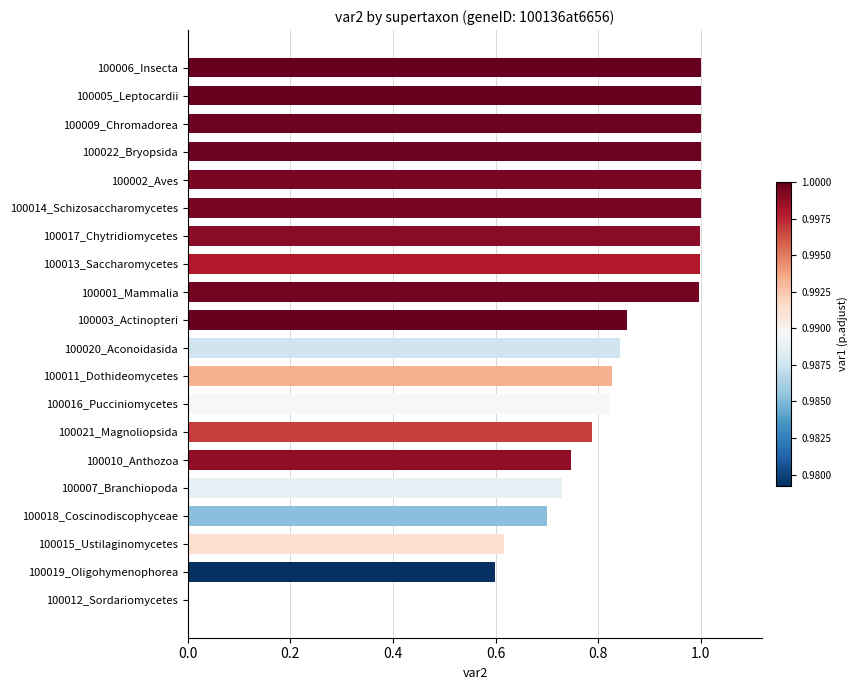

Which has a higher value, 100010_Anthozoa or 100022_Bryopsida?

100022_Bryopsida